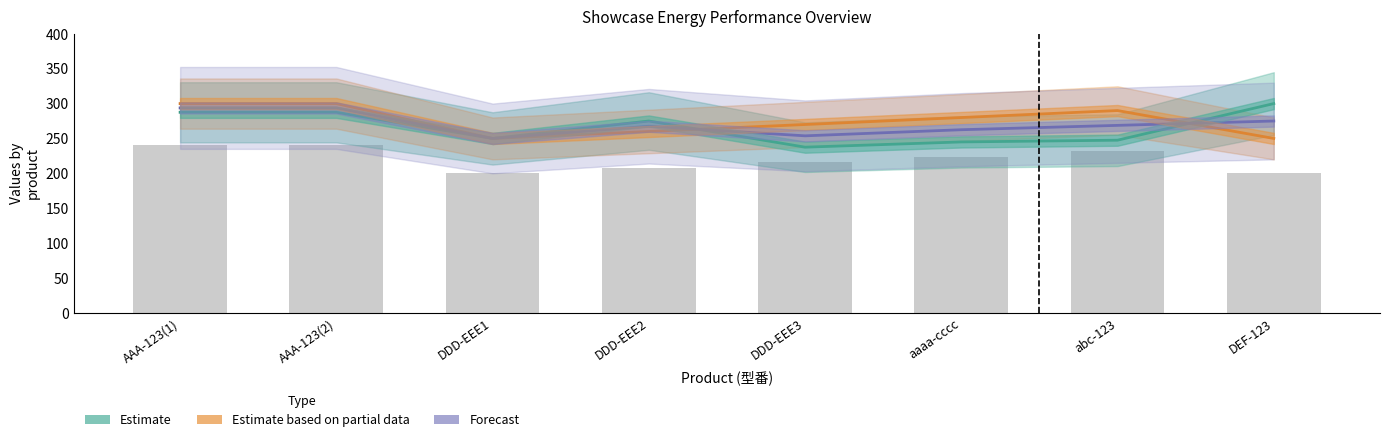

Which series changed the most between AAA-123(1) and DEF-123?

Estimate based on partial data